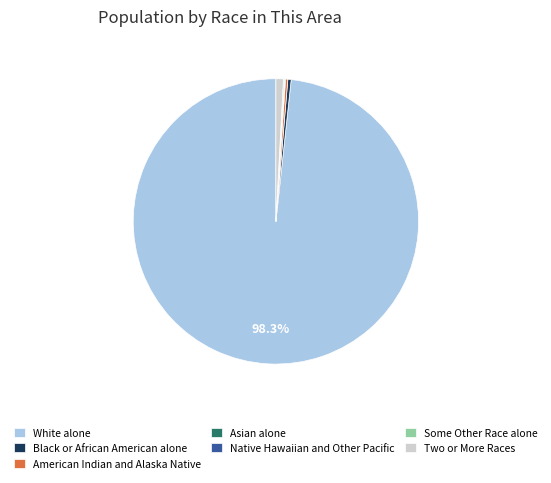

Which slice represents more than half of the pie?

White alone